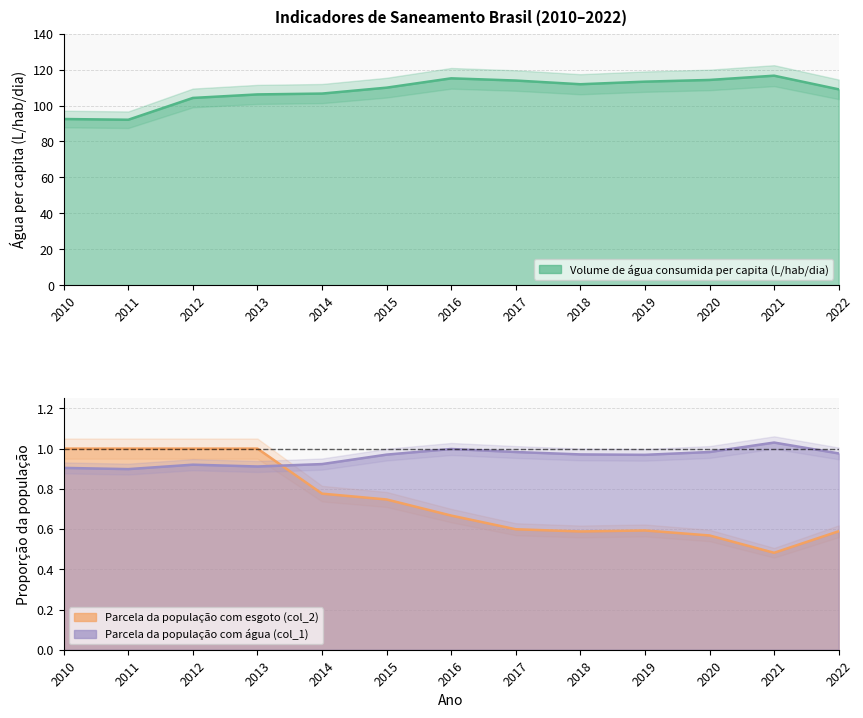

What are all the series names shown in the legend?

Volume de água consumida per capita (L/hab/dia), Parcela da população com esgoto (col_2), Parcela da população com água (col_1)